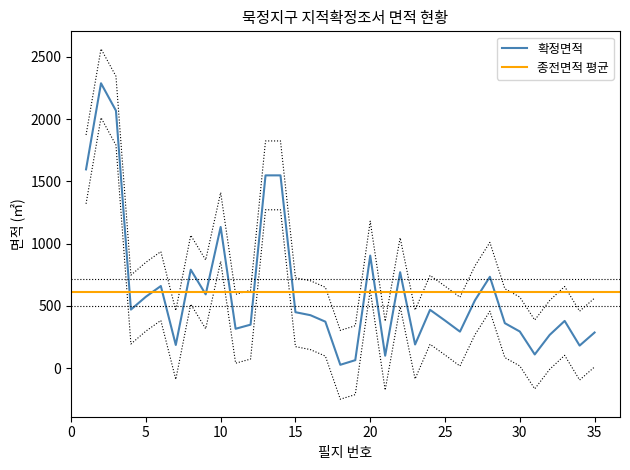

Is it true that 확정면적 equals 101 at 21?

True